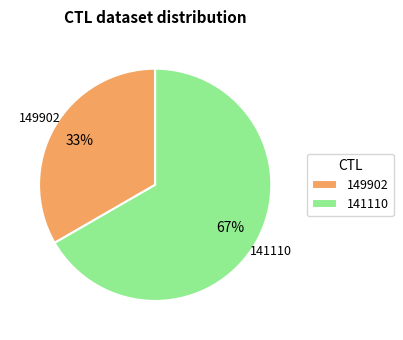

How many segments does this pie chart have?

2